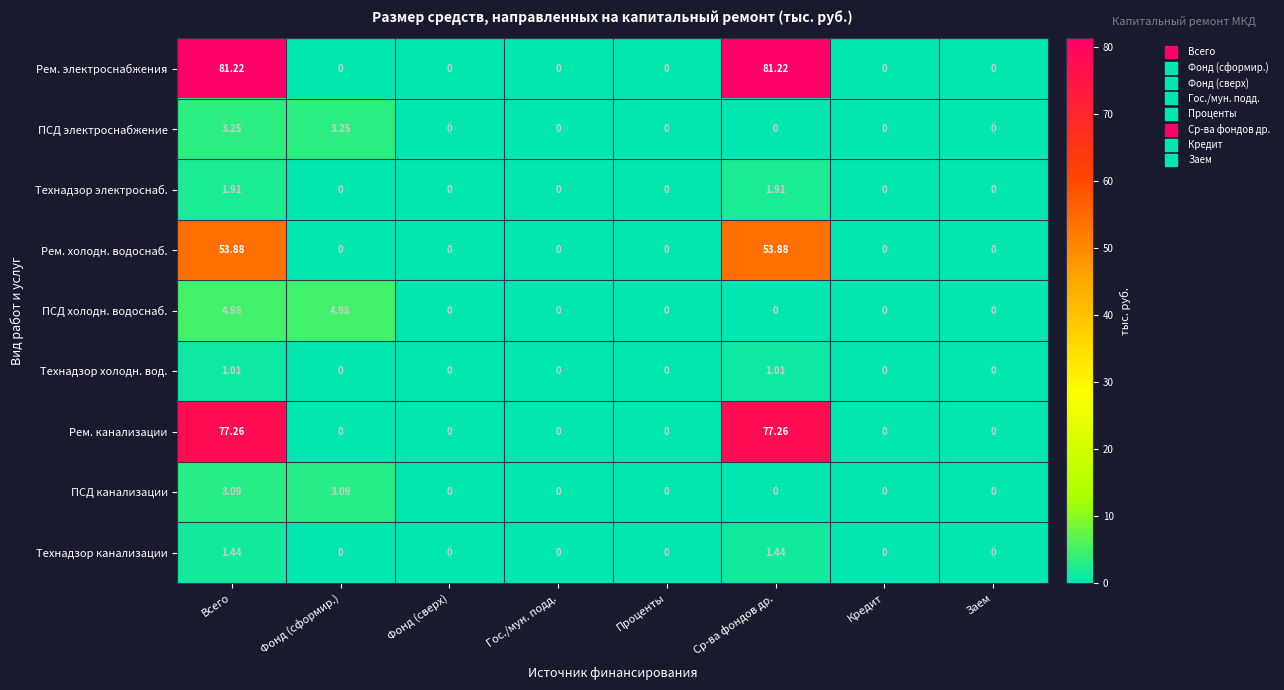

Rank the series by their maximum value, from highest to lowest.

Рем. электроснабжения, Рем. канализации, Рем. холодн. водоснаб., ПСД холодн. водоснаб., ПСД электроснабжение, ПСД канализации, Технадзор электроснаб., Технадзор канализации, Технадзор холодн. вод.